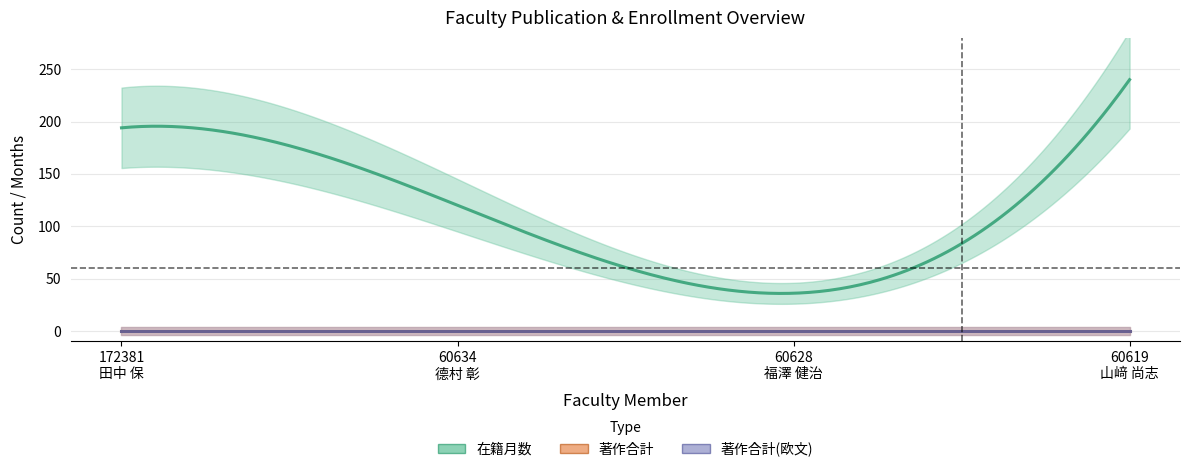

Rank the series by their maximum value, from highest to lowest.

在籍月数, 著作合計, 著作合計(欧文)